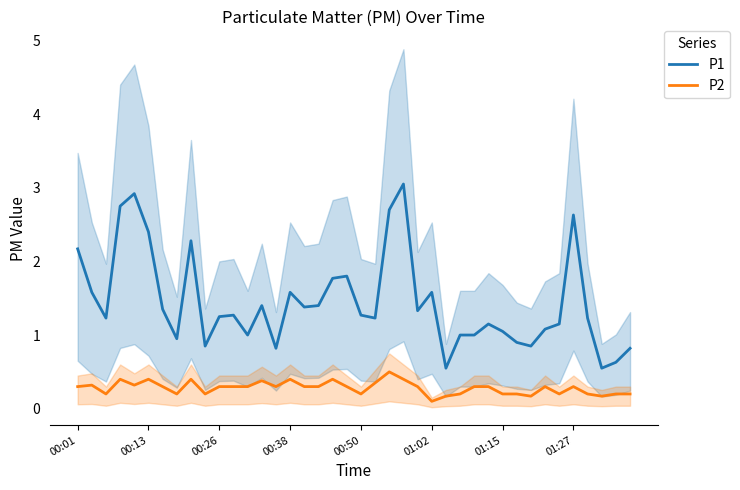

What is the smallest value displayed?

0.1